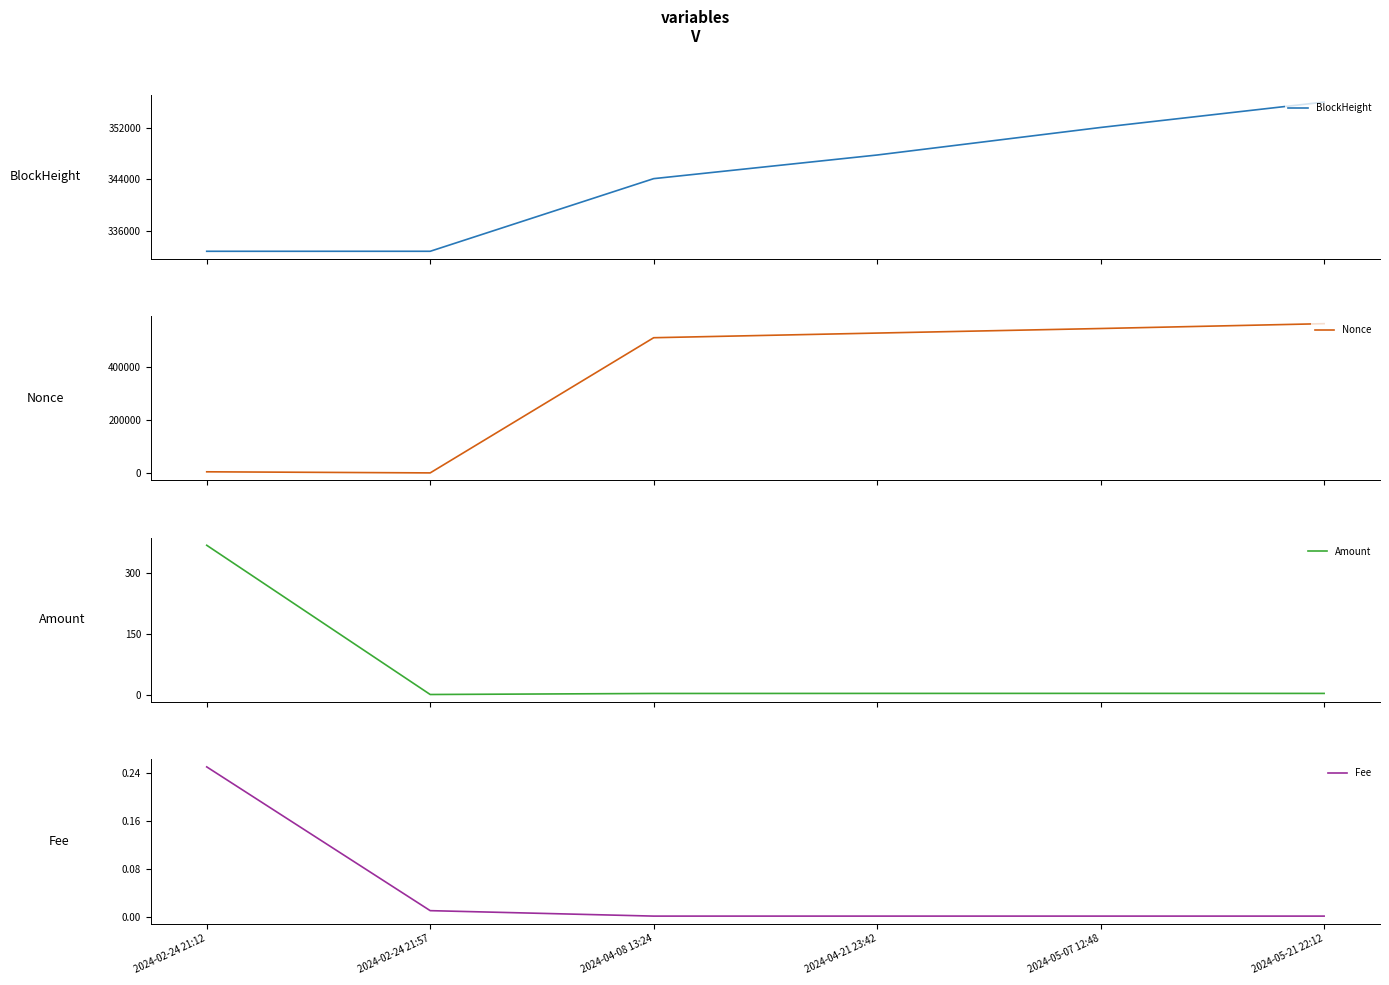

What are all the series names shown in the legend?

BlockHeight, Nonce, Amount, Fee